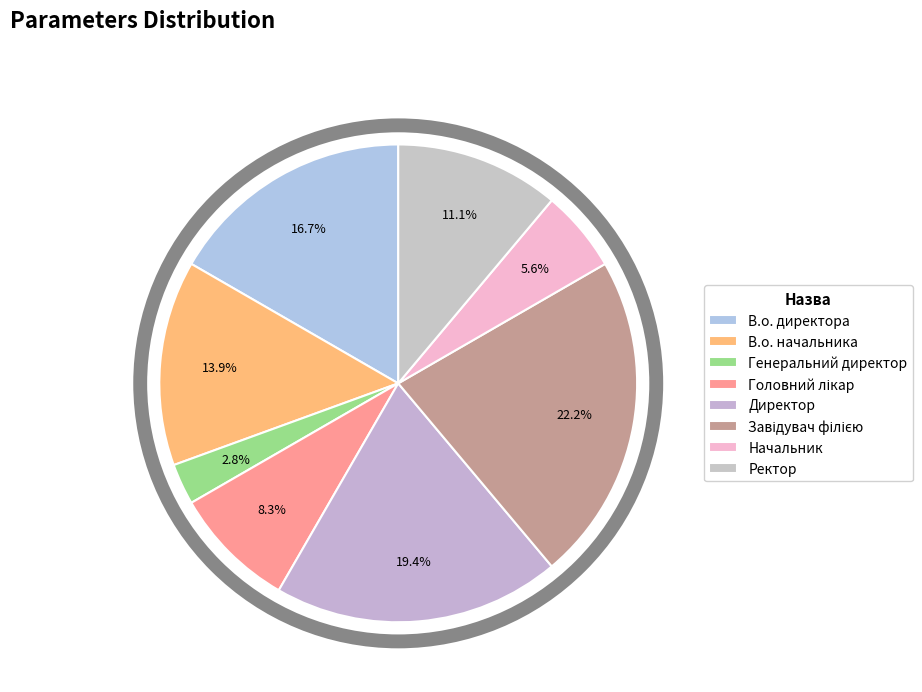

Which category has the biggest portion of the pie?

Завідувач філією